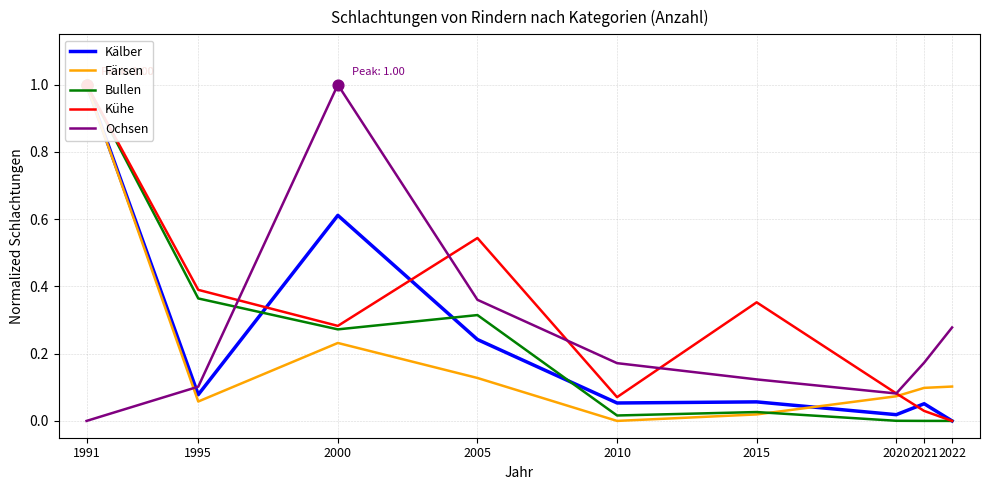

Which series contains the lowest Y value?

Kälber